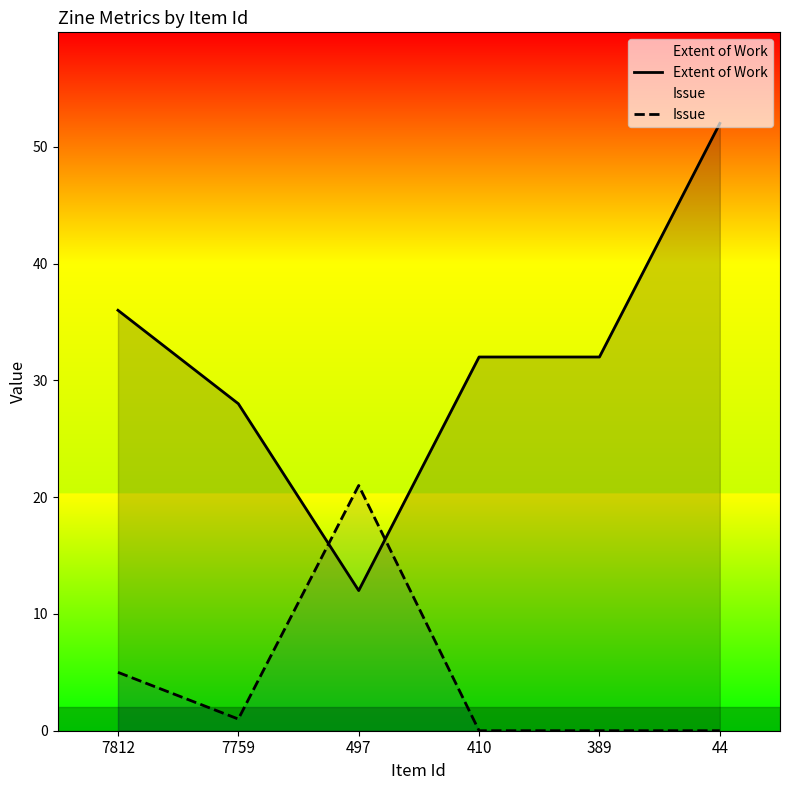

What is the value of the Extent of Work point at the 4th from the left?

32